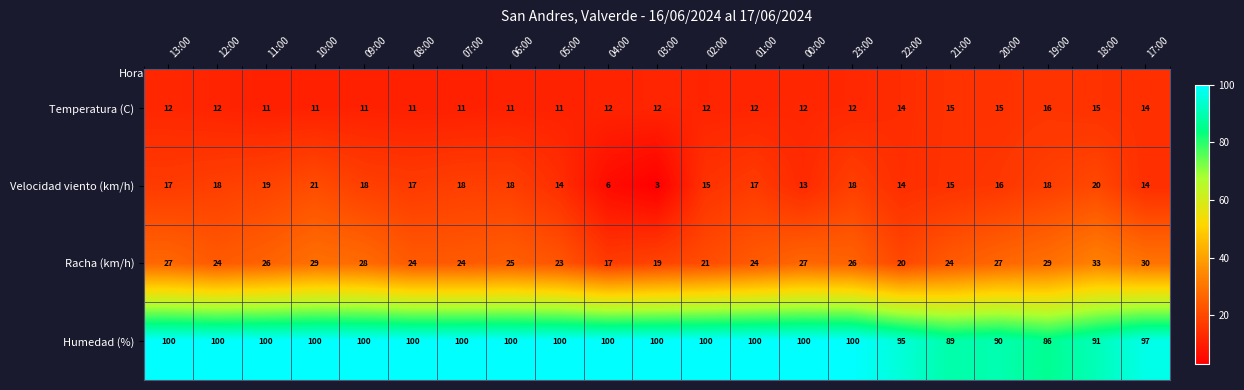

List the series in order of their peak value, lowest first.

Temperatura (C), Velocidad viento (km/h), Racha (km/h), Humedad (%)